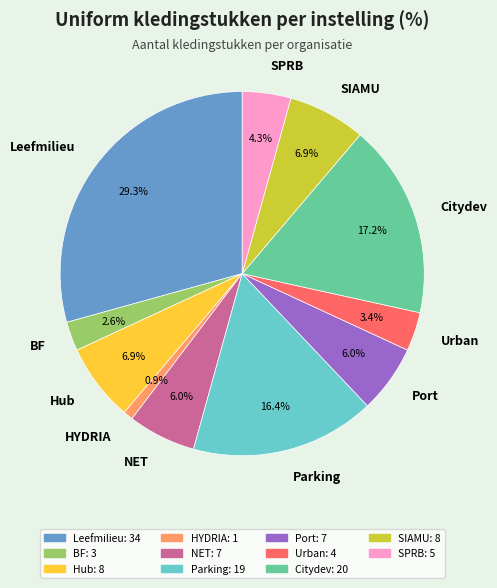

Is there a majority slice in this chart?

No